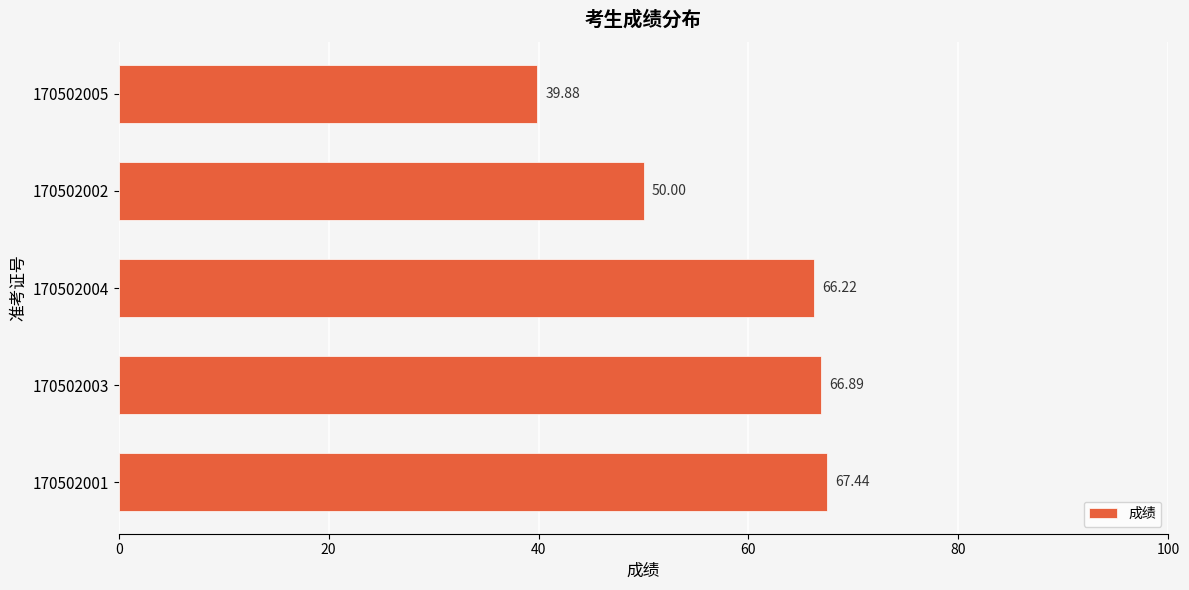

What is the difference between the maximum and minimum values?

27.6